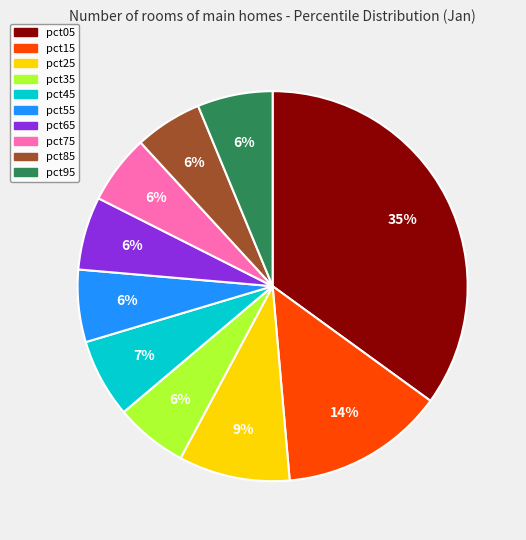

Count the number of slices in the pie.

10